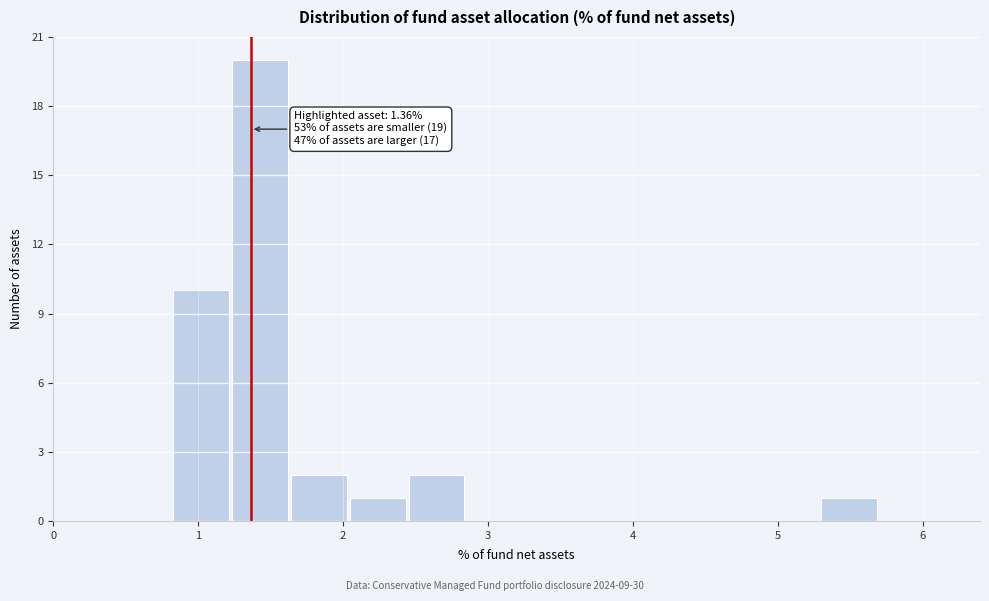

Which range on the x-axis has the tallest bar?

1.2 to 1.6